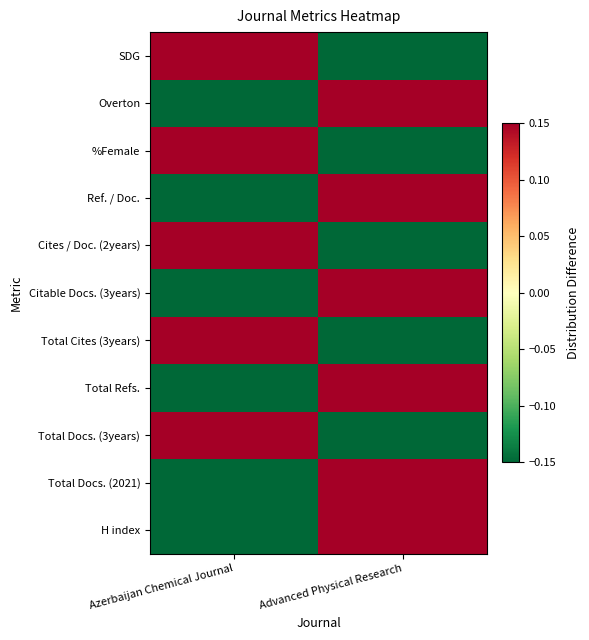

Which series has the largest range (max minus min)?

Total Cites (3years)